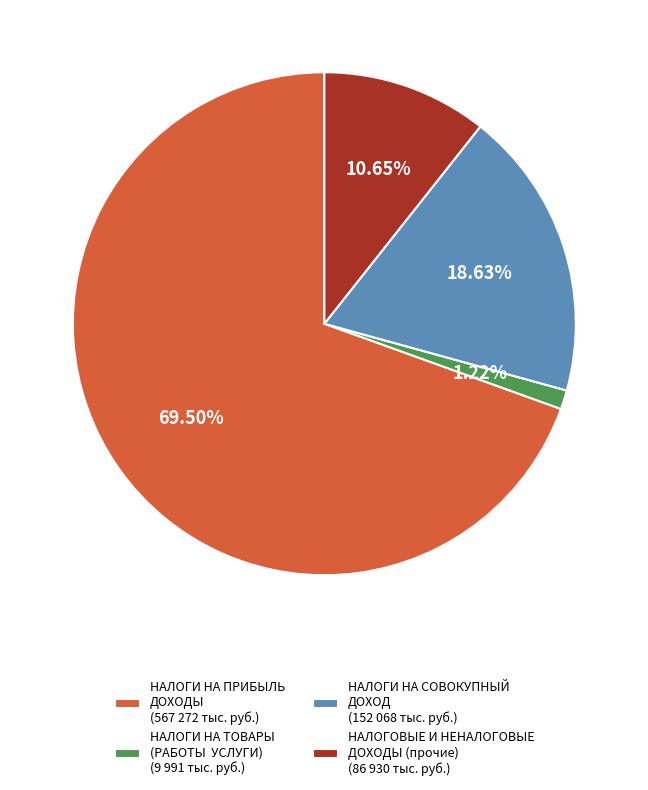

What is the ratio of the value at НАЛОГИ НА СОВОКУПНЫЙ ДОХОД (152 068 тыс. руб.) to the value at НАЛОГОВЫЕ И НЕНАЛОГОВЫЕ ДОХОДЫ (прочие) (86 930 тыс. руб.)?

1.7